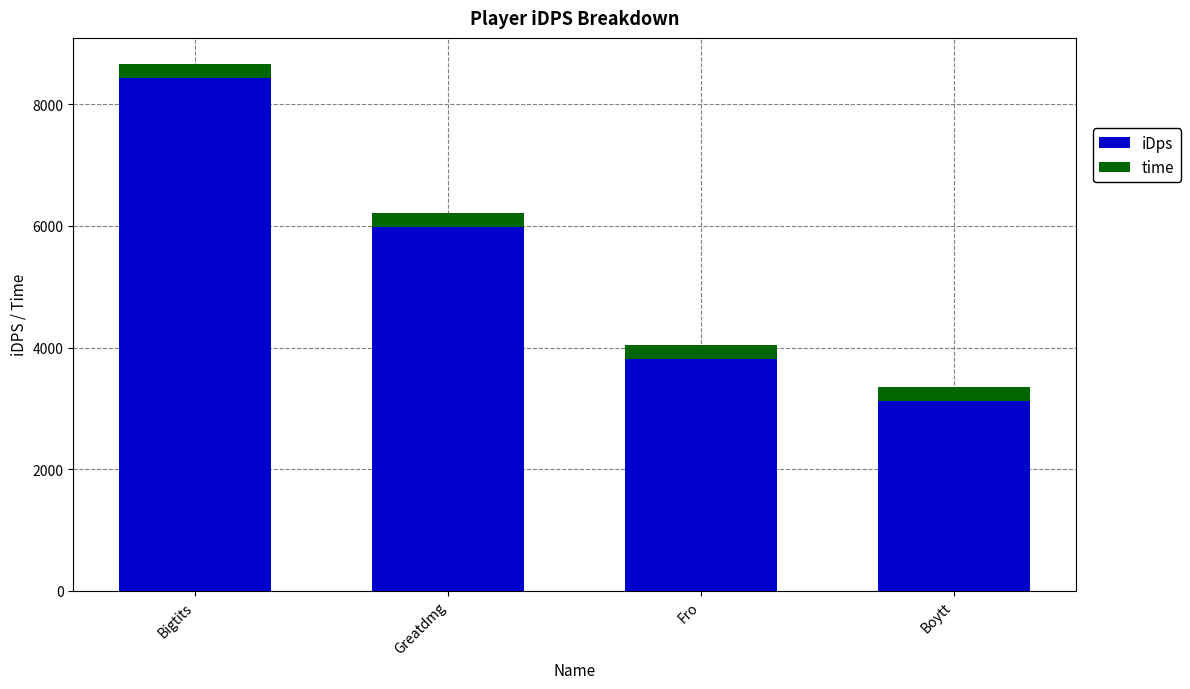

Is it true that iDps equals 6287.3 at Fro?

False